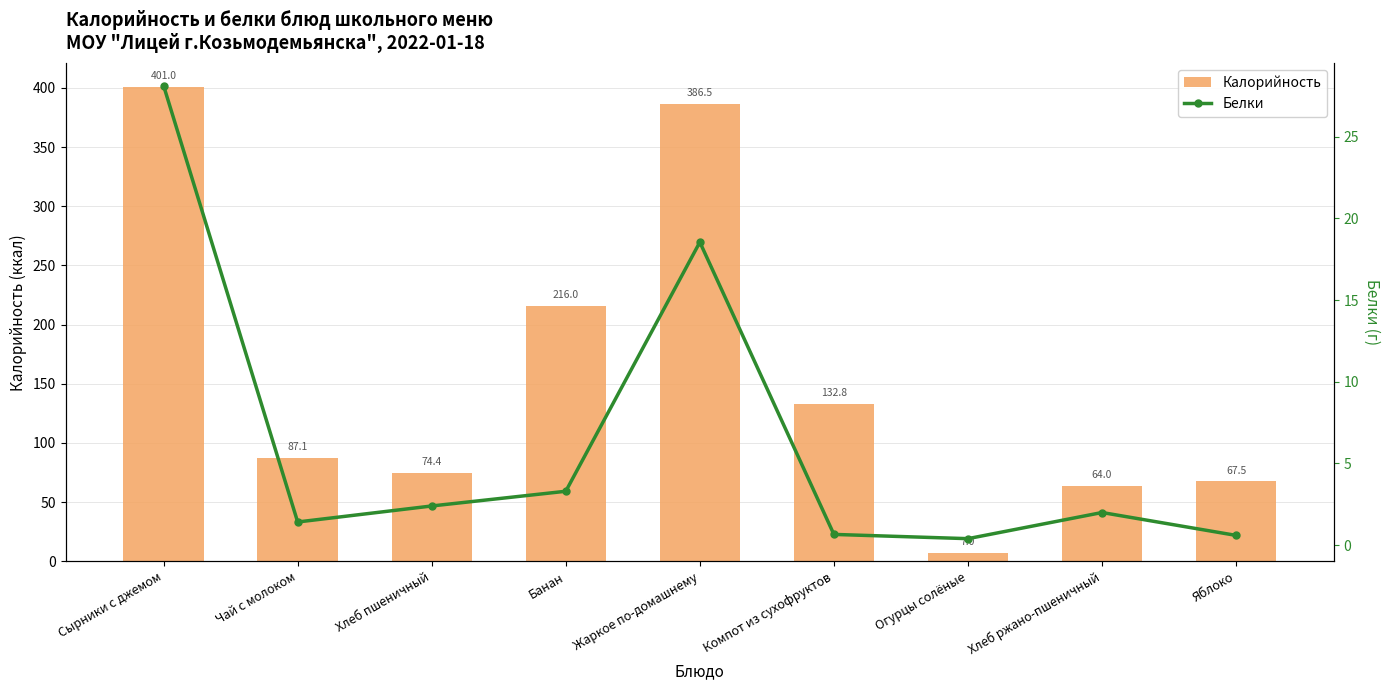

What is the lowest value of the Белки series?

0.4